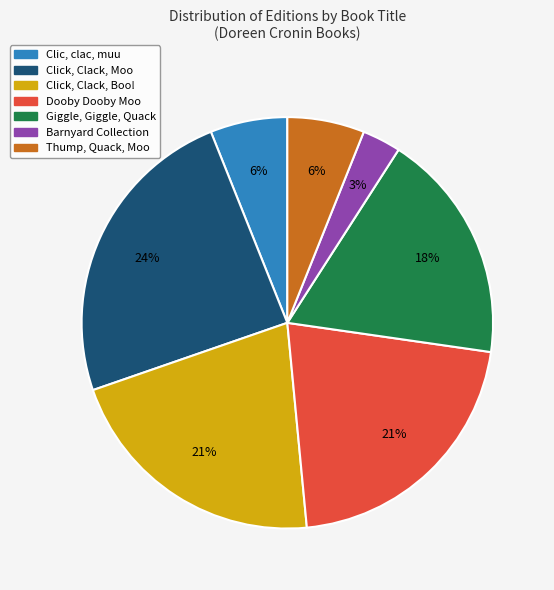

Between Click, Clack, Moo and Dooby Dooby Moo, which is larger?

Click, Clack, Moo